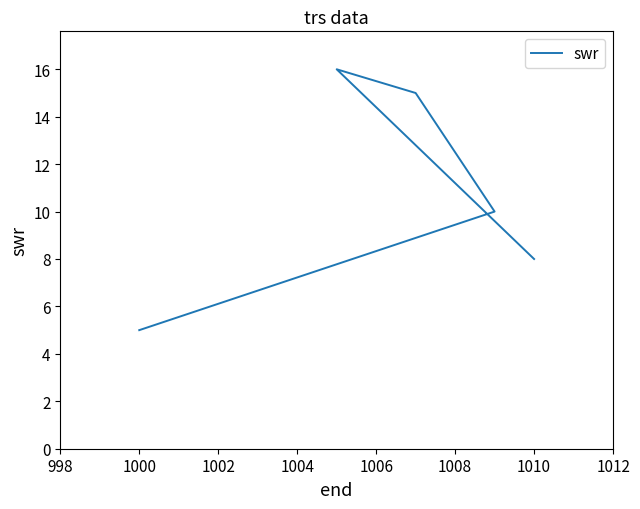

What is the average value?

11